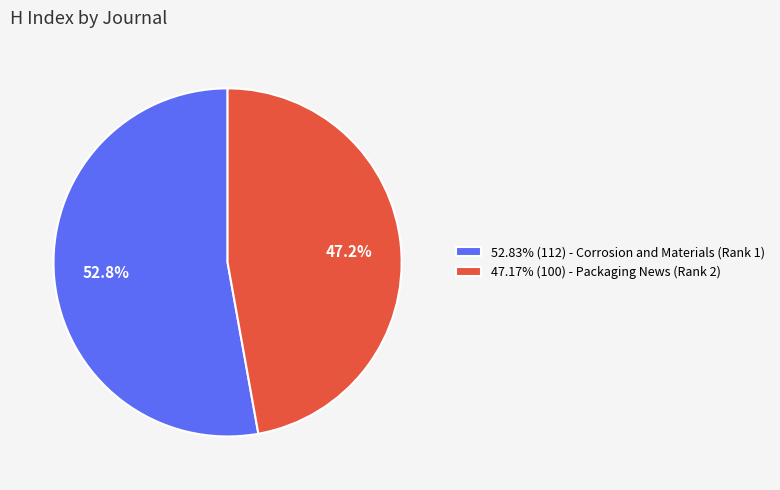

Approximately how many times larger is the value at 47.17% (100) - Packaging News (Rank 2) compared to 52.83% (112) - Corrosion and Materials (Rank 1)?

0.9